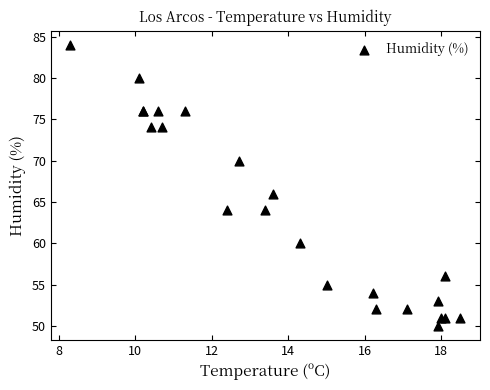

What Y value in the scatter plot is closest to 67?

66